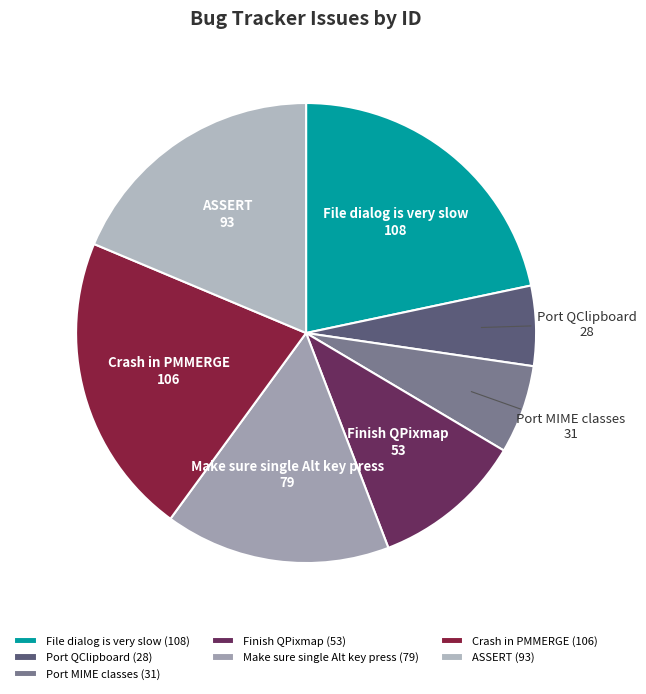

The File dialog is very slow slice represents 30% of the pie. True or false?

False